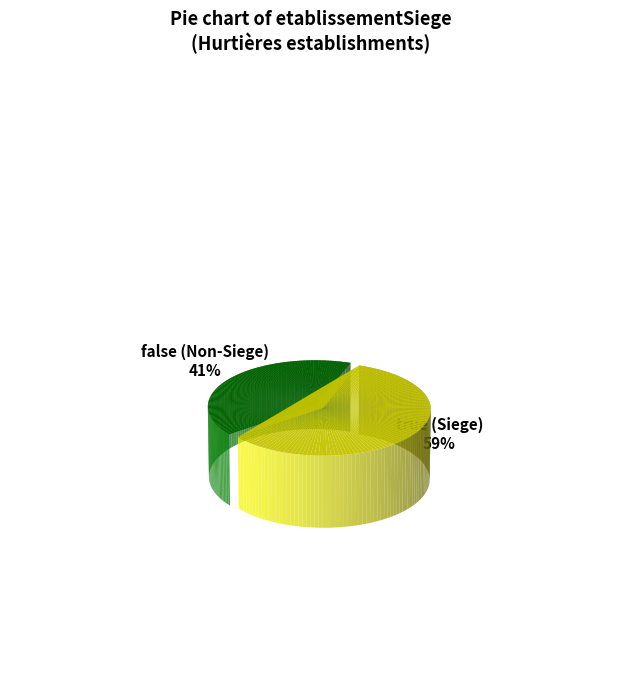

What percentage is the true slice, to the nearest percent?

59%